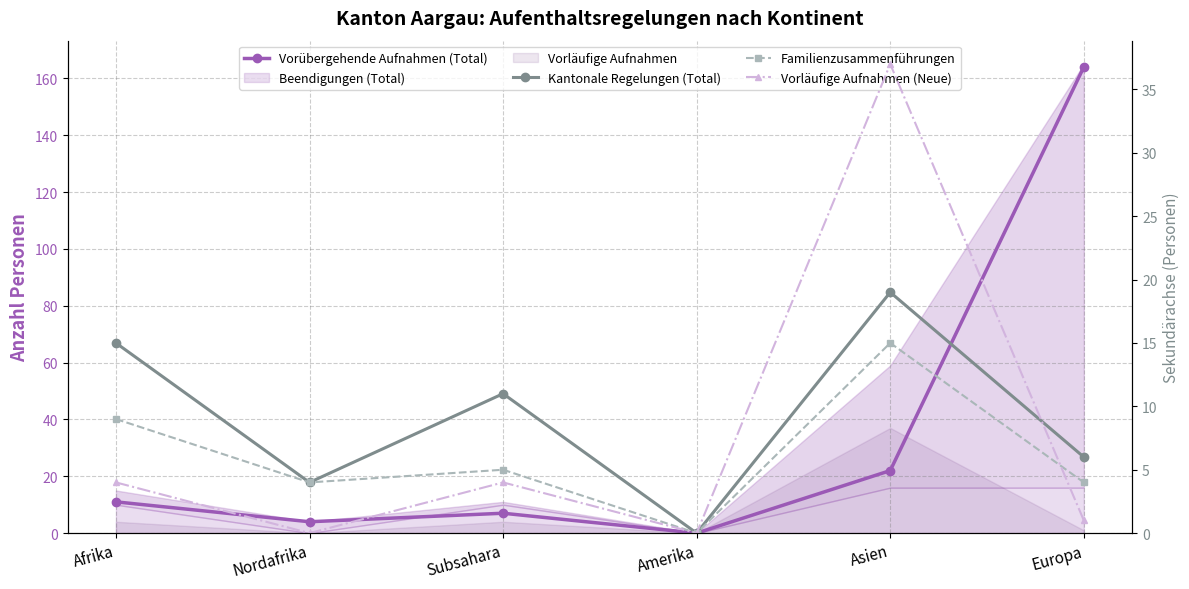

Which series has the largest range (max minus min)?

Vorübergehende Aufnahmen (Total)